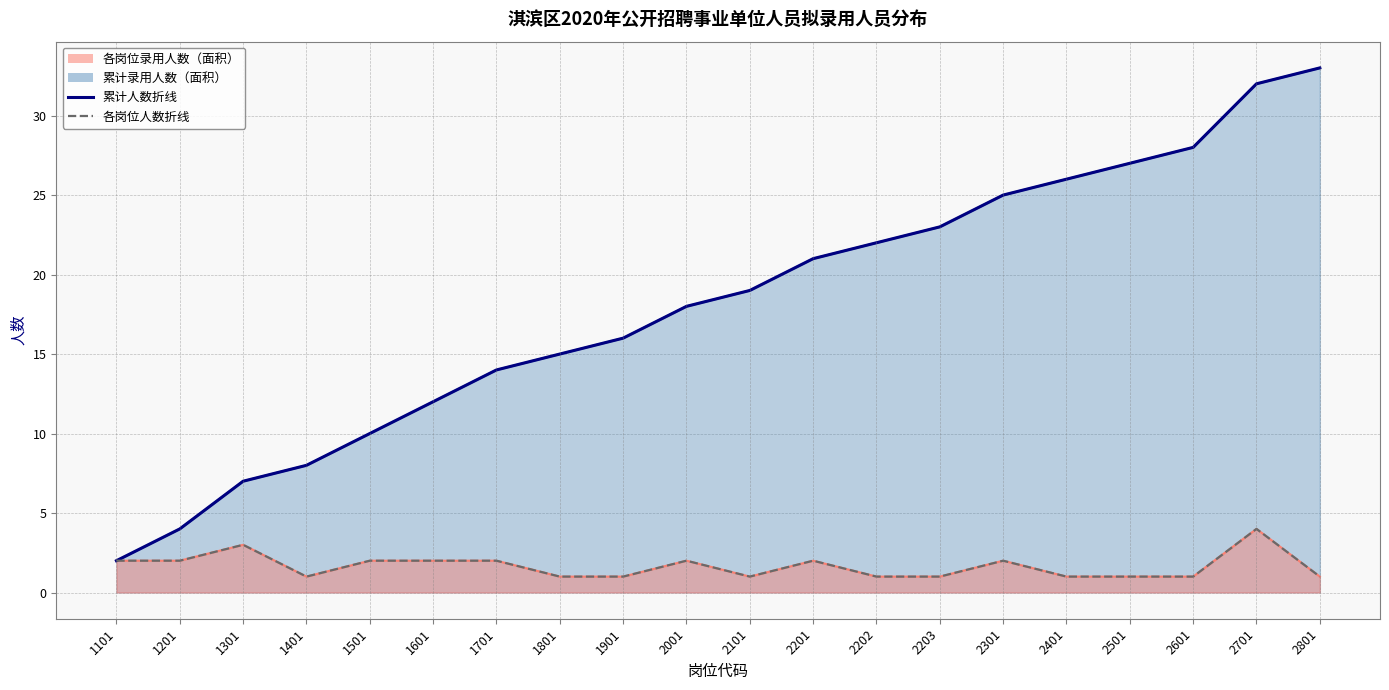

At 2401, list the series in order from smallest to largest.

各岗位人数折线, 累计人数折线